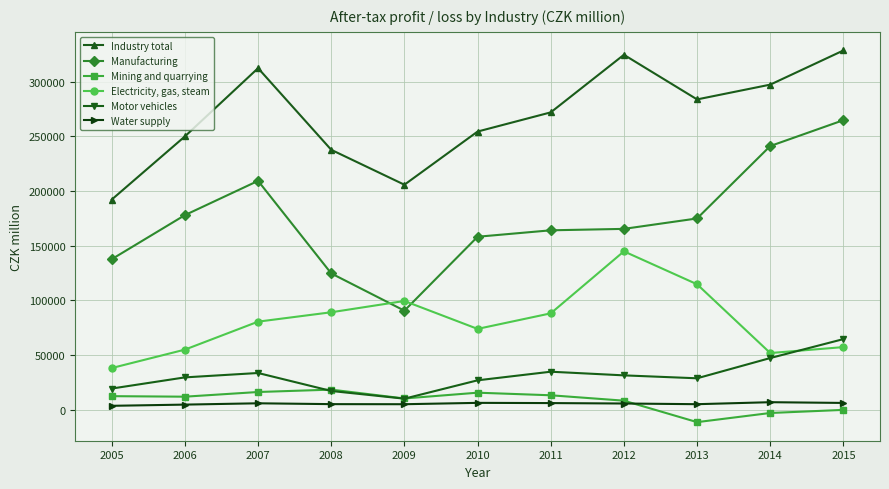

What is the value of the Mining and quarrying point at the 11th from the left?

-4